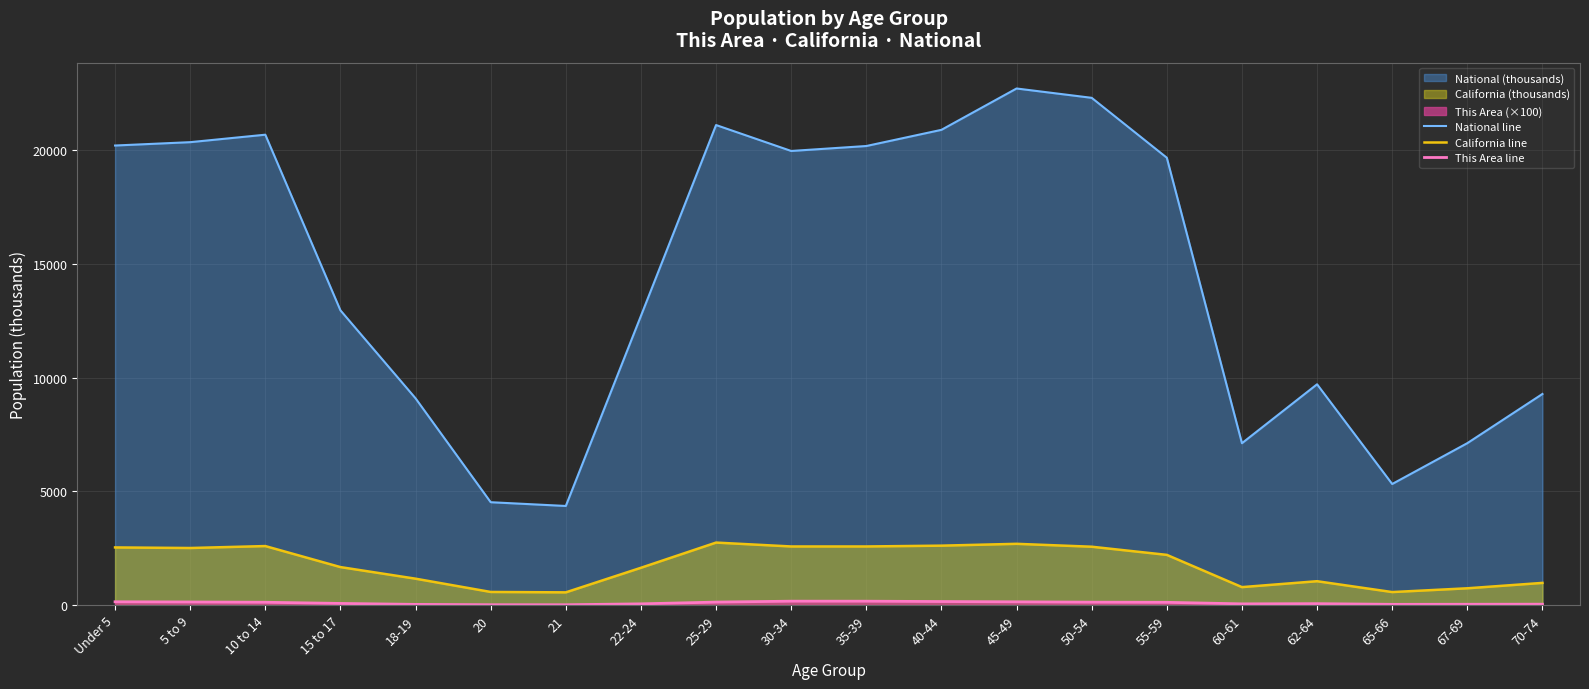

What is the difference between the second highest and second lowest values in the California line series?

2121.0